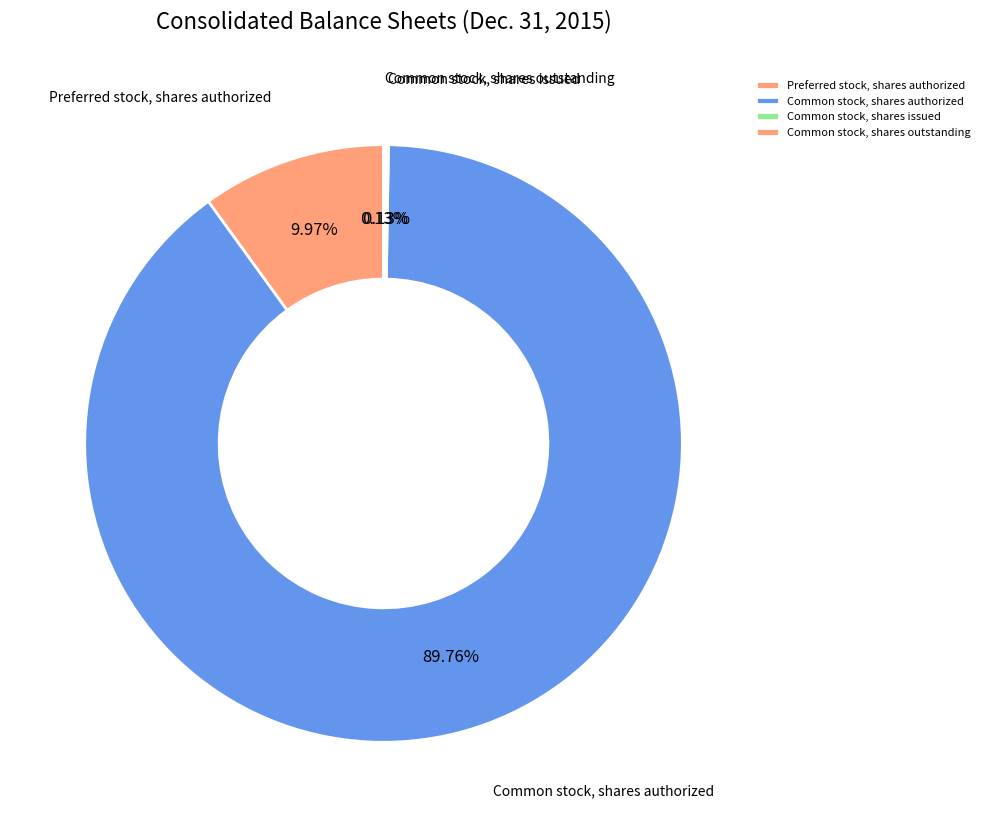

To the nearest percent, what is the average slice percentage?

25%